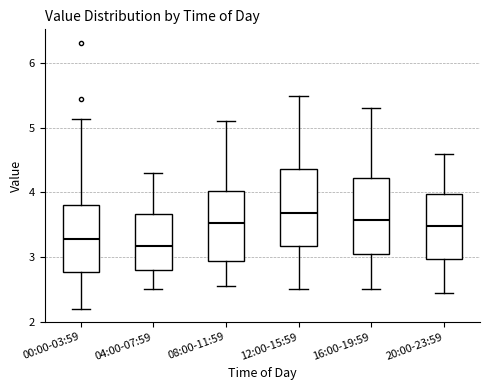

Where is the lower edge of the box for 12:00-15:59 on the y-axis? The values are not printed on the chart, so give them approximately, as read against the axis.

3.2